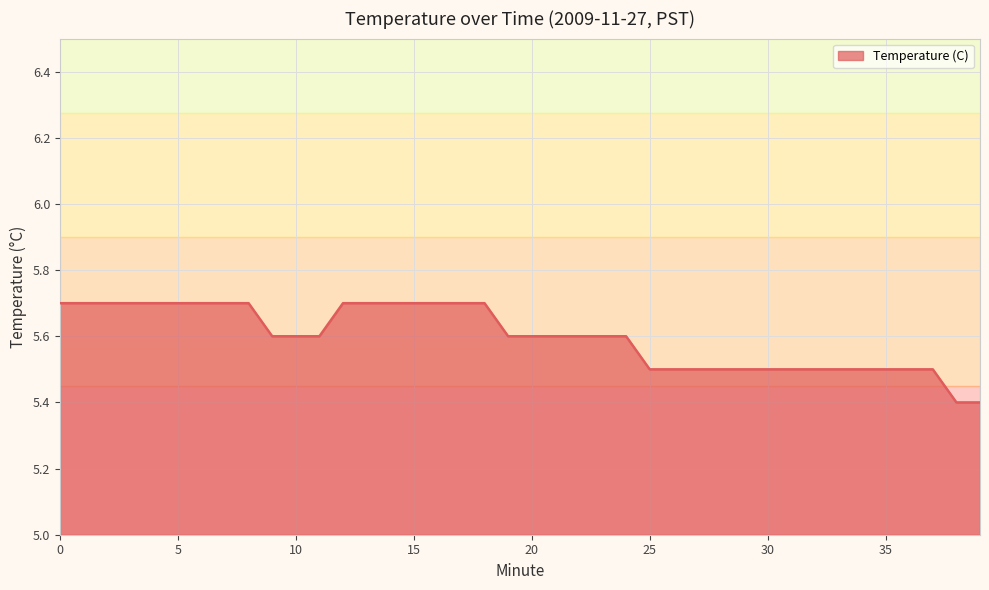

What is the maximum value shown in the chart?

5.7